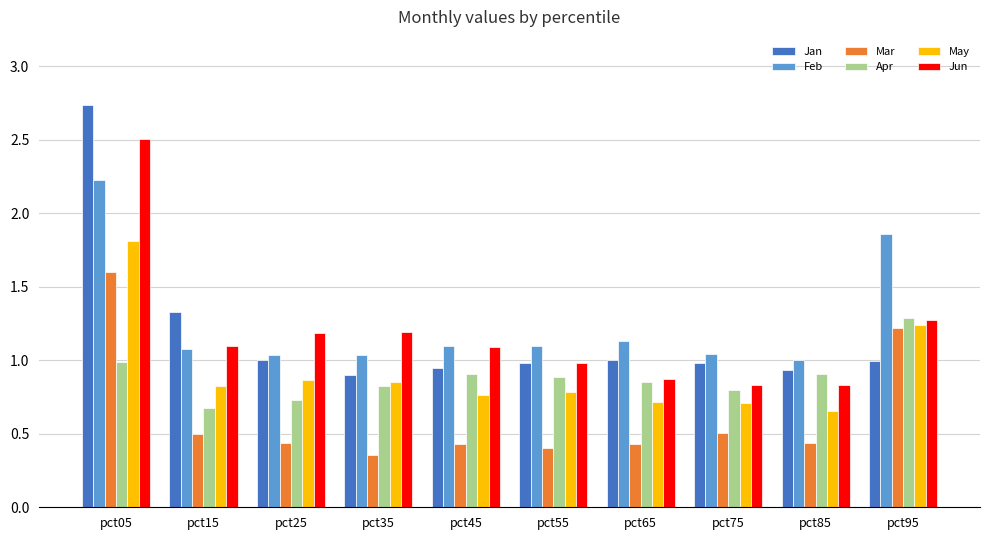

Is the value of May at pct25 greater than the value of Feb at pct35?

No